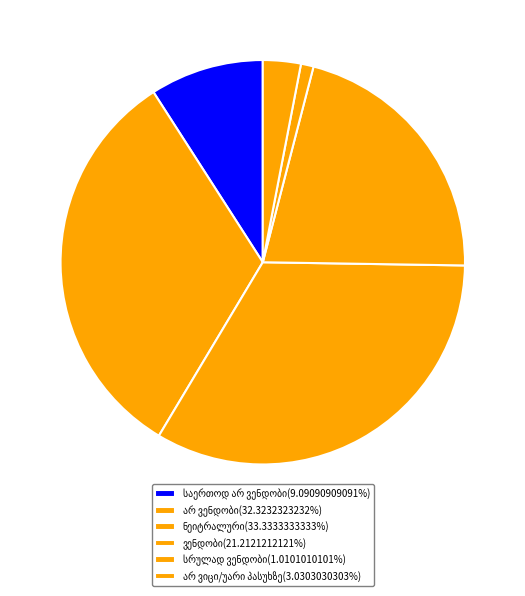

The არ ვიცი/უარი პასუხზე slice represents 1% of the pie. True or false?

False